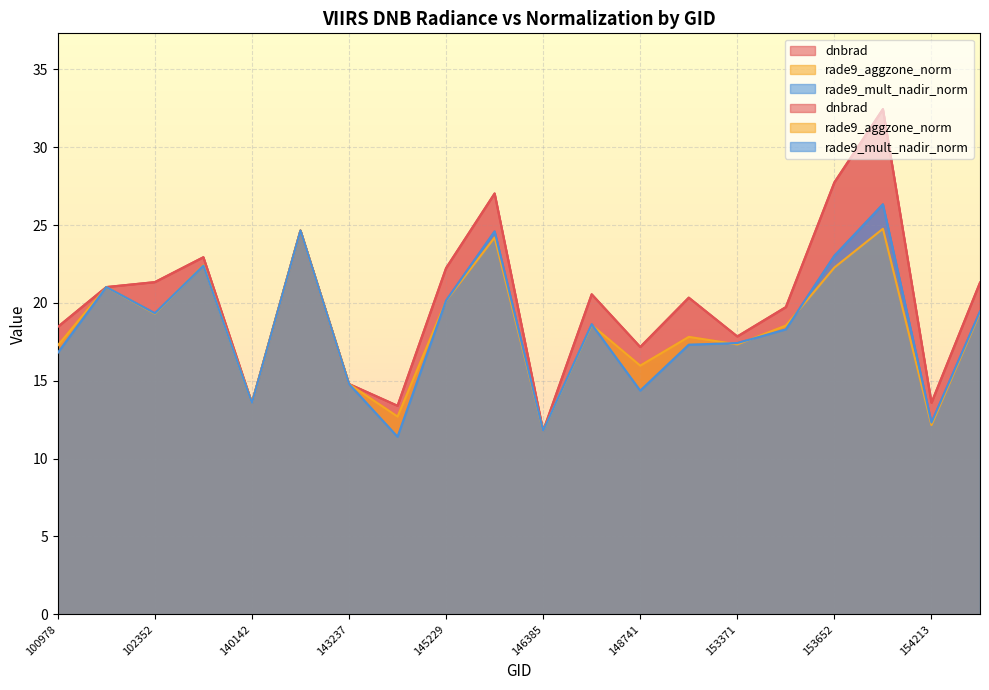

What is the greatest value displayed?

32.4